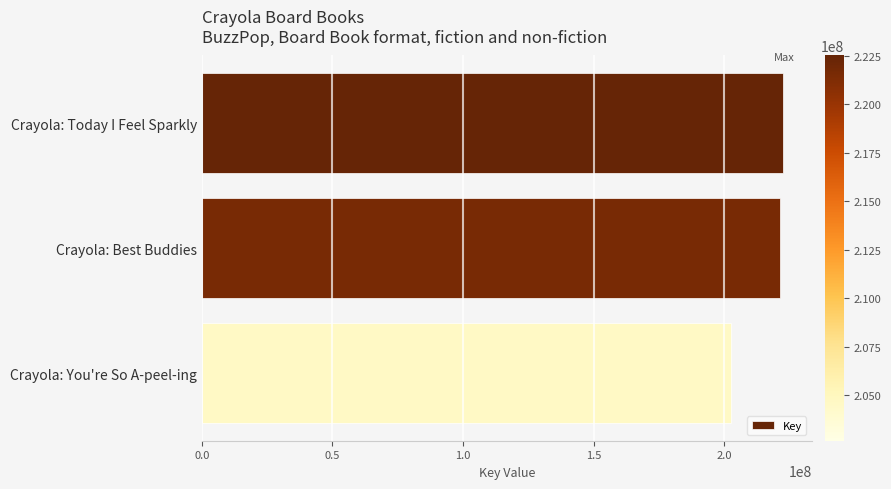

Approximately how many times larger is the value at Crayola: Best Buddies compared to Crayola: You're So A-peel-ing?

1.1